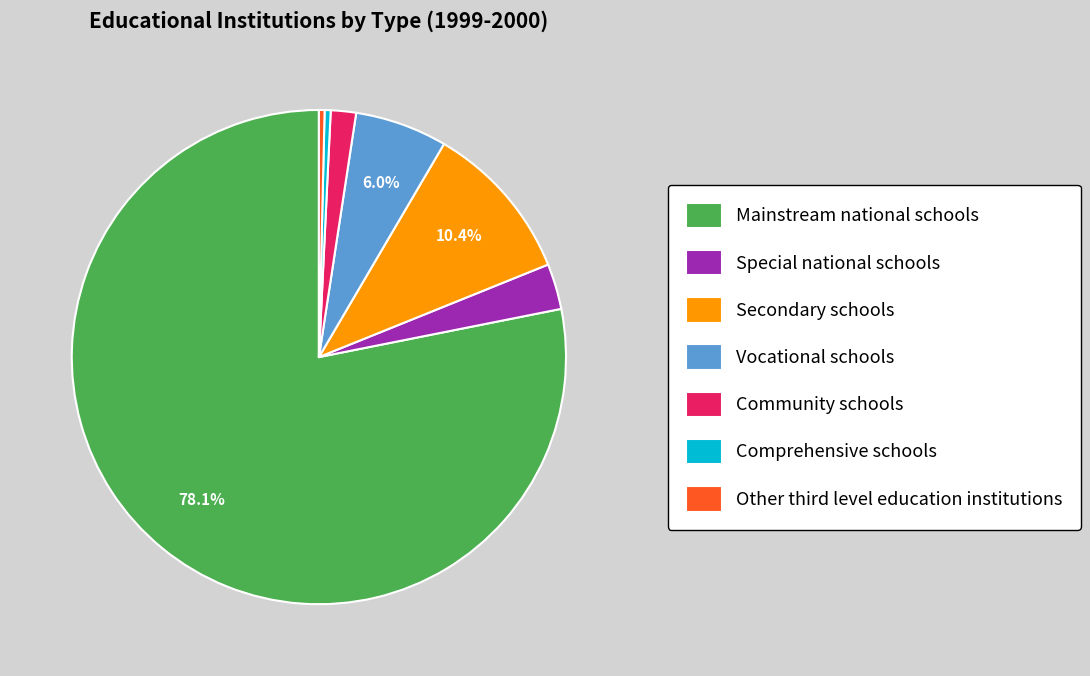

Approximately how many times larger is the value at Special national schools compared to Secondary schools?

0.3